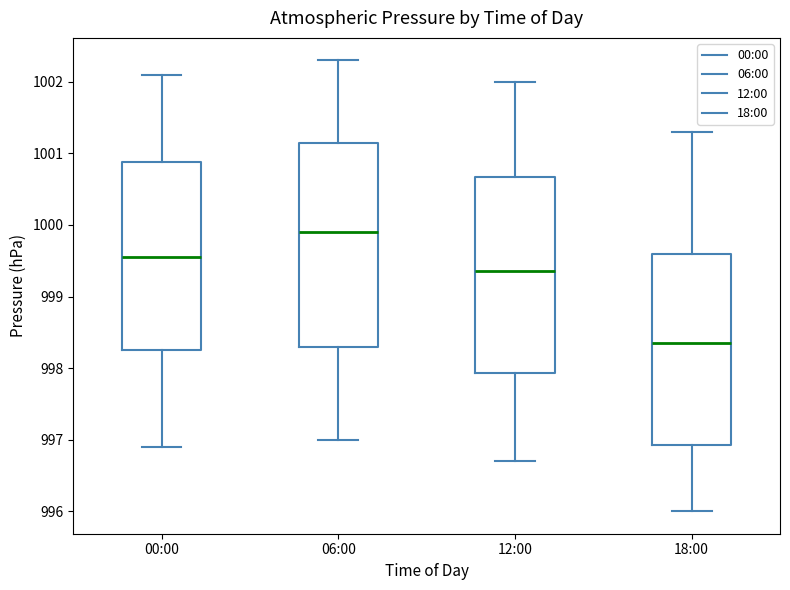

Where does the upper whisker of the box for 06:00 end on the y-axis? The values are not printed on the chart, so give them approximately, as read against the axis.

1002.3